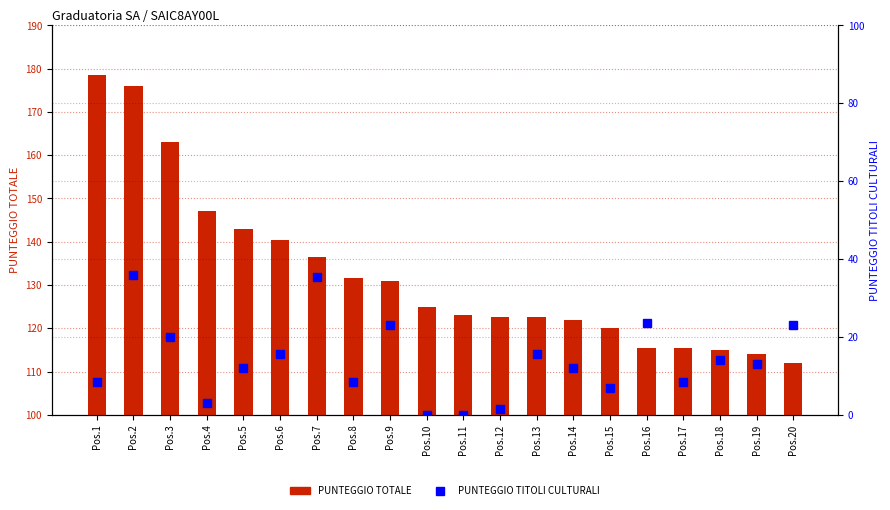

Reading left to right, transcribe all the data shown in this chart.

PUNTEGGIO TOTALE: 178.5	176.0	163.0	147.0	143.0	140.5	136.5	131.5	131.0	125.0	123.0	122.5	122.5	122.0	120.0	115.5	115.5	115.0	114.0	112.0
PUNTEGGIO TITOLI CULTURALI: 8.5	36.0	20.0	3.0	12.0	15.5	35.5	8.5	23.0	0.0	0.0	1.5	15.5	12.0	7.0	23.5	8.5	14.0	13.0	23.0